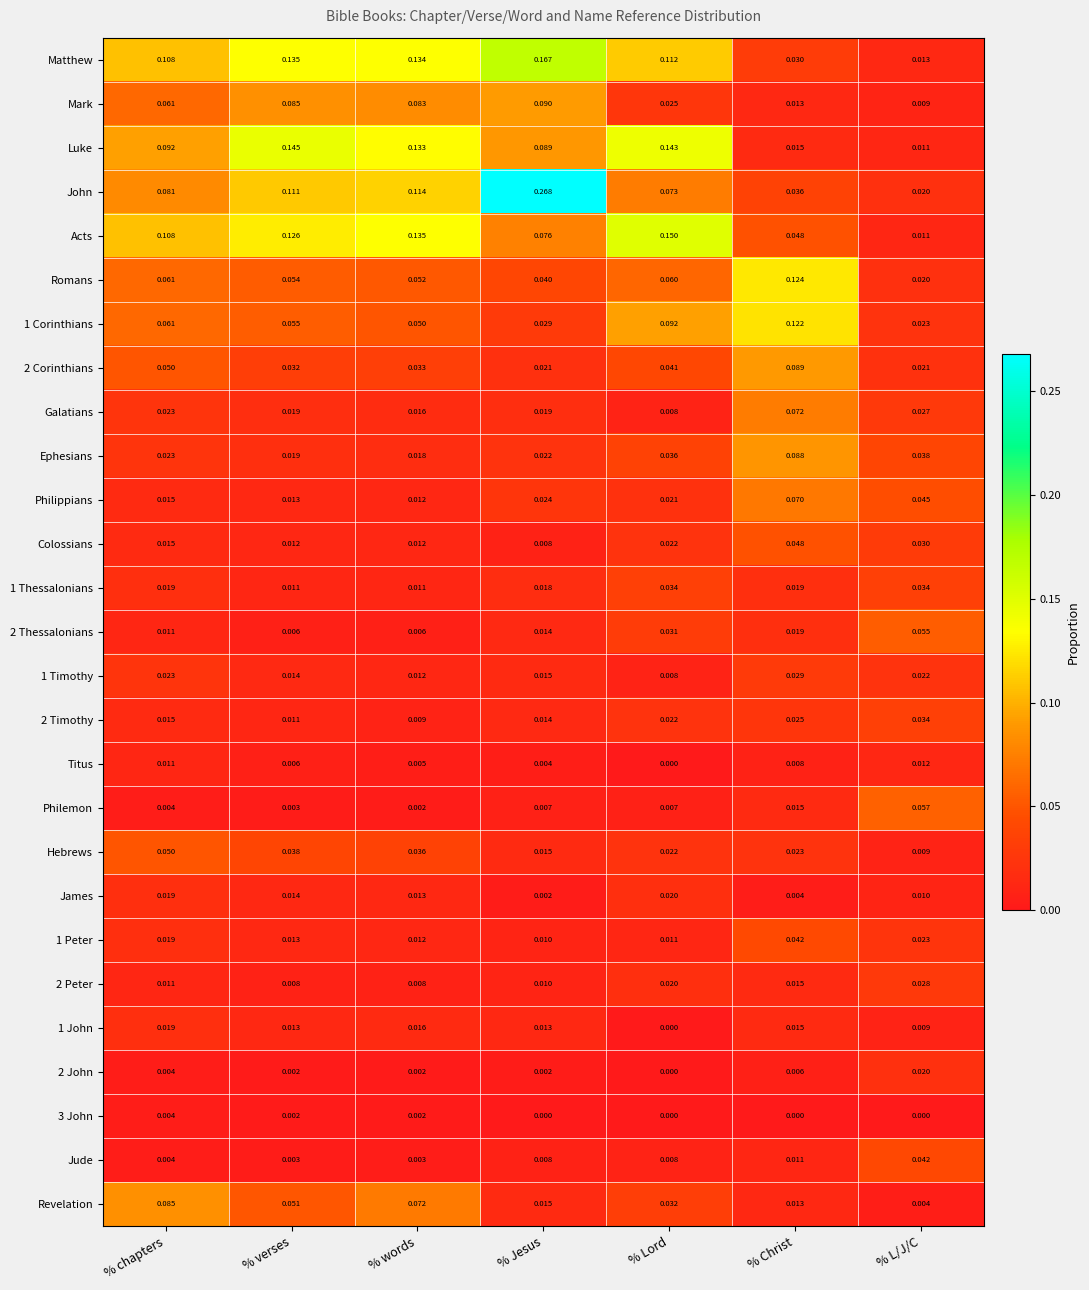

At which label does Acts reach its peak?

% Lord